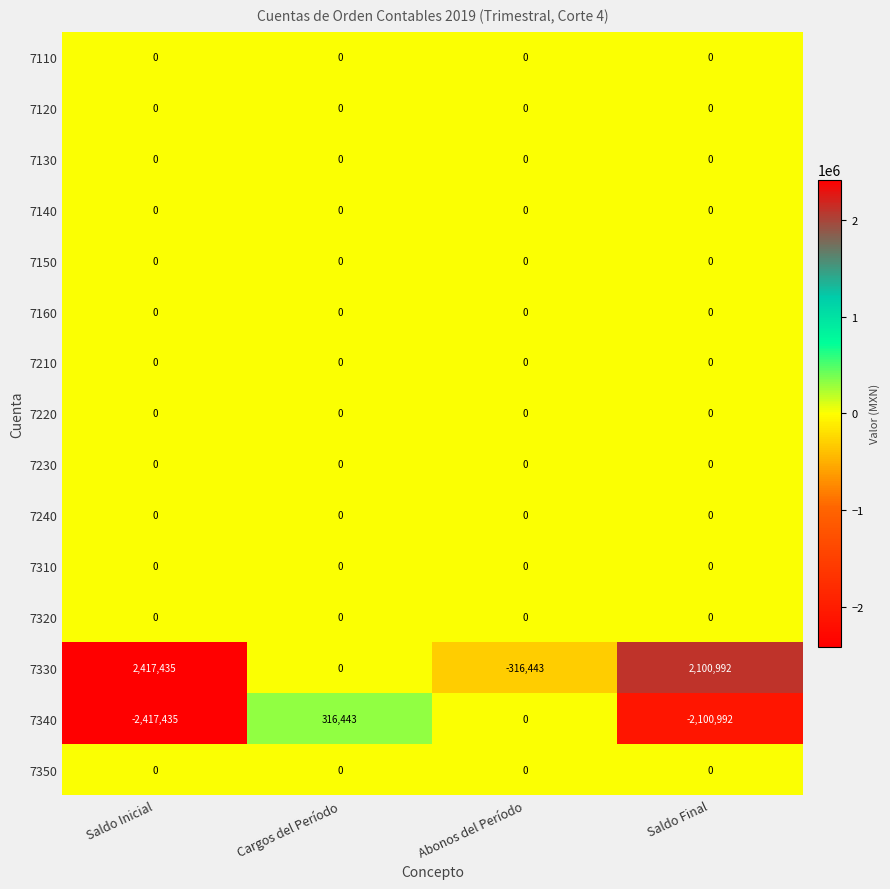

What is the spread (max minus min) of values at Cargos del Período?

316443